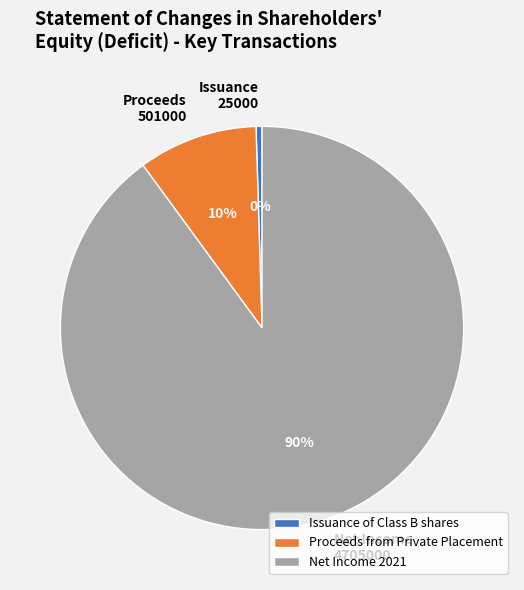

Is it true that Proceeds from Private Placement is 10% of the pie?

True